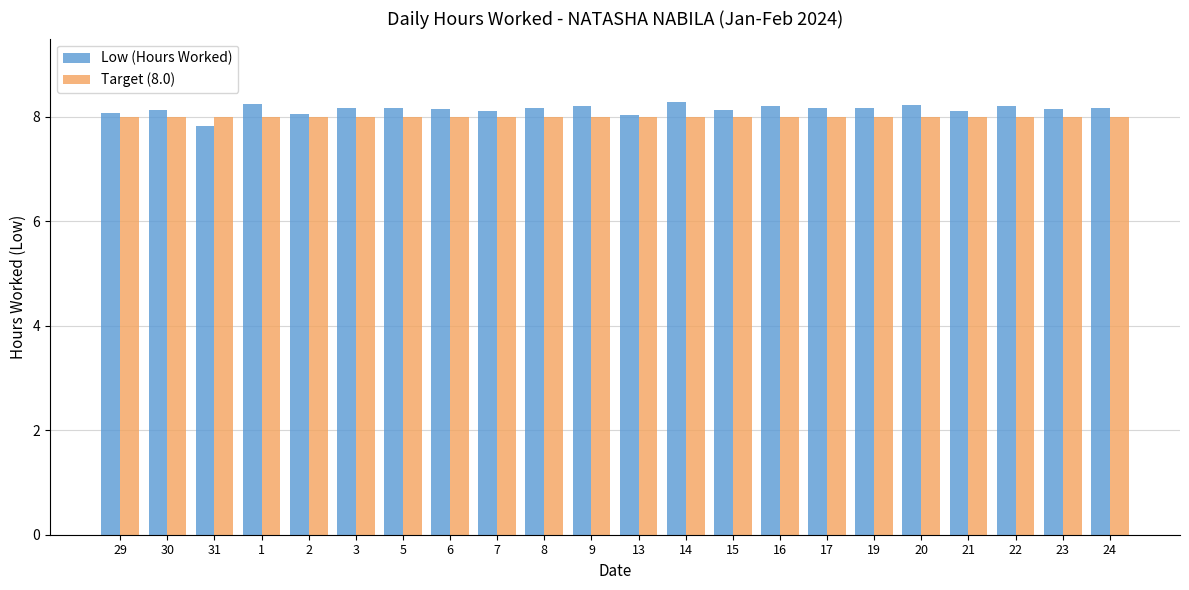

Is the value of Low (Hours Worked) at 3 greater than the value of Target (8.0) at 20?

Yes